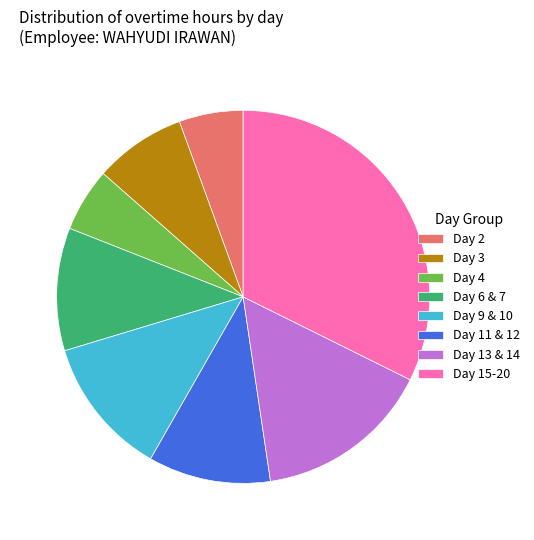

Does any single category account for the majority?

No